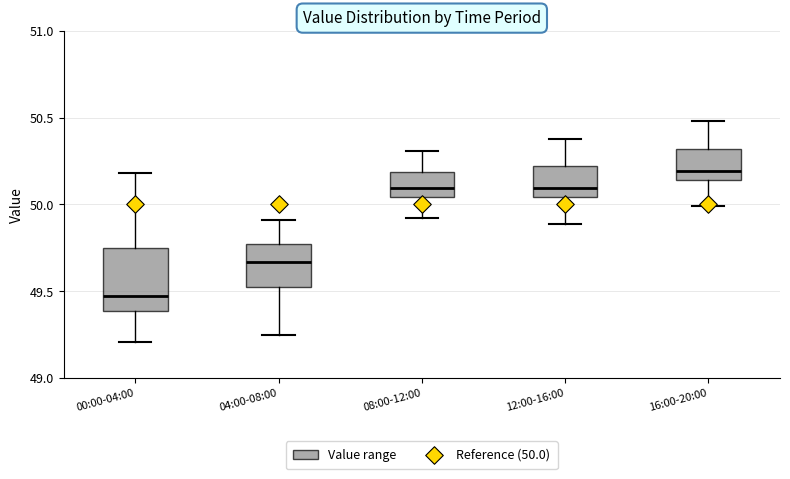

Where does the lower whisker of the box for 12:00-16:00 end on the y-axis? The values are not printed on the chart, so give them approximately, as read against the axis.

49.90